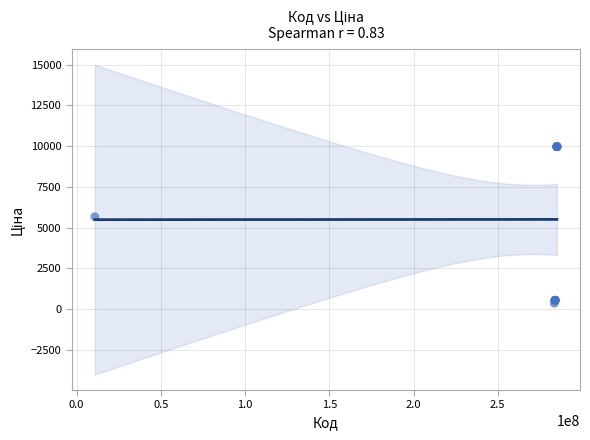

What Y value in the scatter plot is closest to 5167?

5673.8